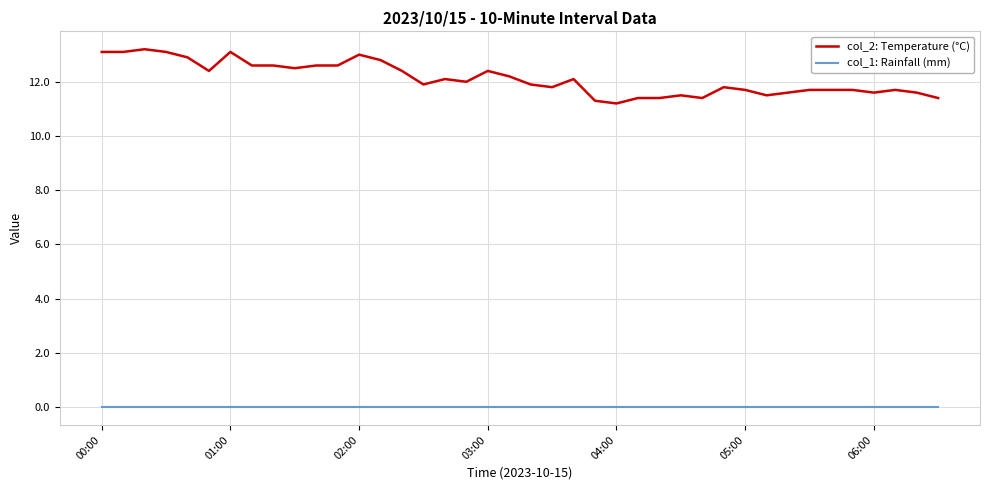

Is this an area chart (filled region under the line)?

No